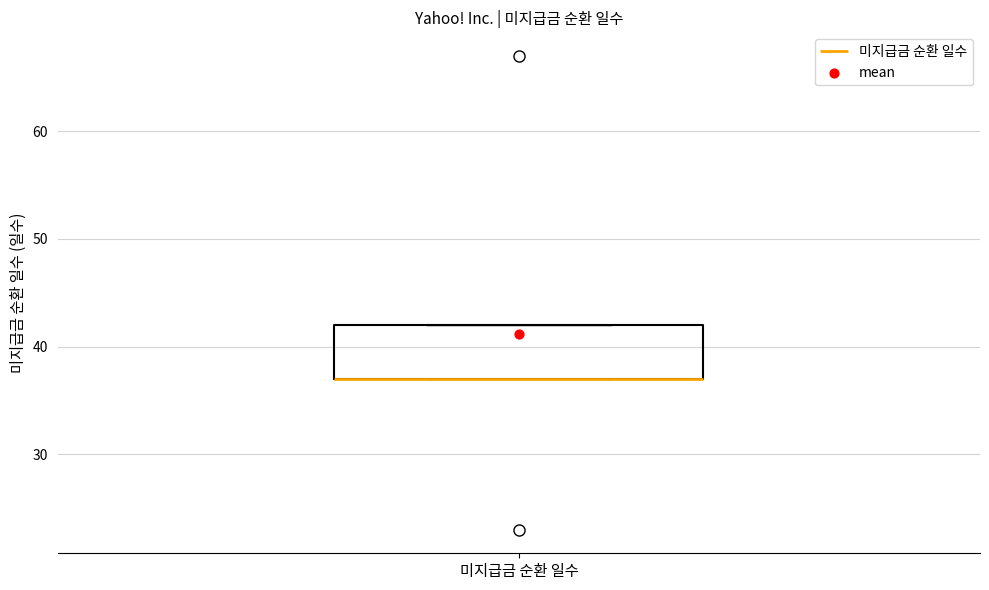

Where is the upper edge of the box for 미지급금 순환 일수 on the y-axis? The values are not printed on the chart, so give them approximately, as read against the axis.

42